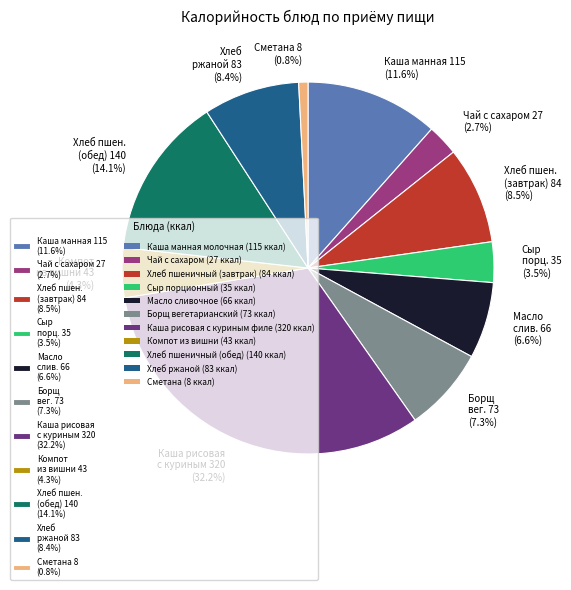

Count the number of slices in the pie.

11